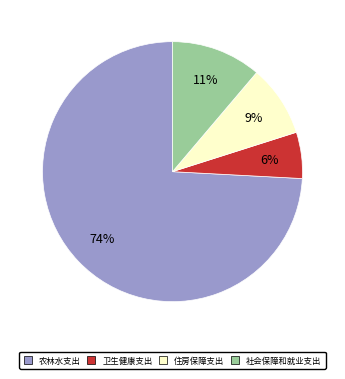

To the nearest percent, what is the difference between the 住房保障支出 and 社会保障和就业支出 slice percentages?

2%